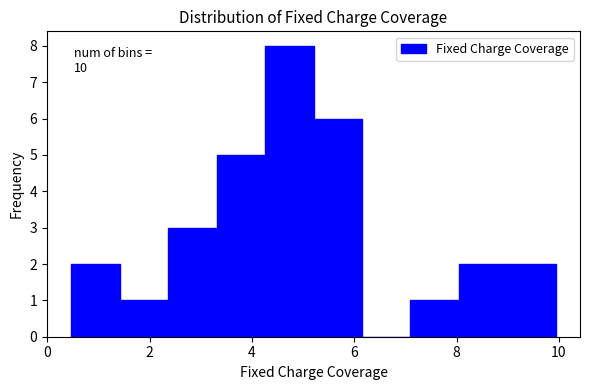

Over which range of the x-axis is the bar tallest?

4.2 to 5.2